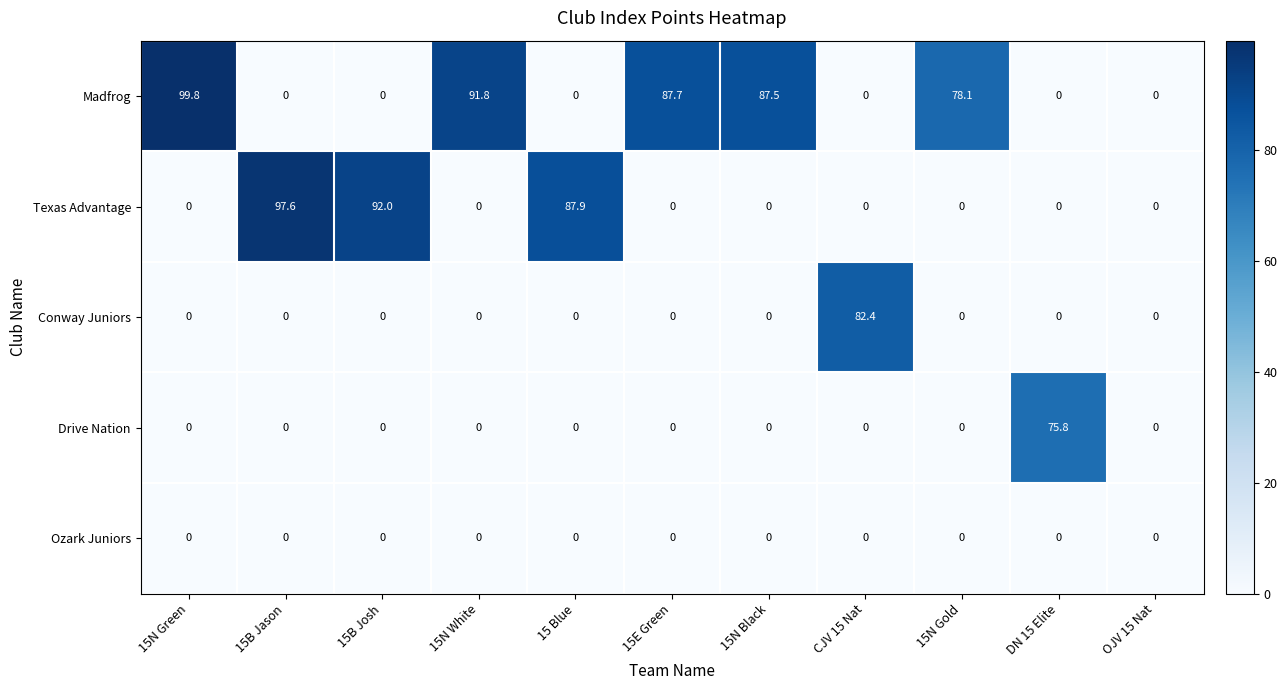

At which category is the sum across all series the highest?

15N Green